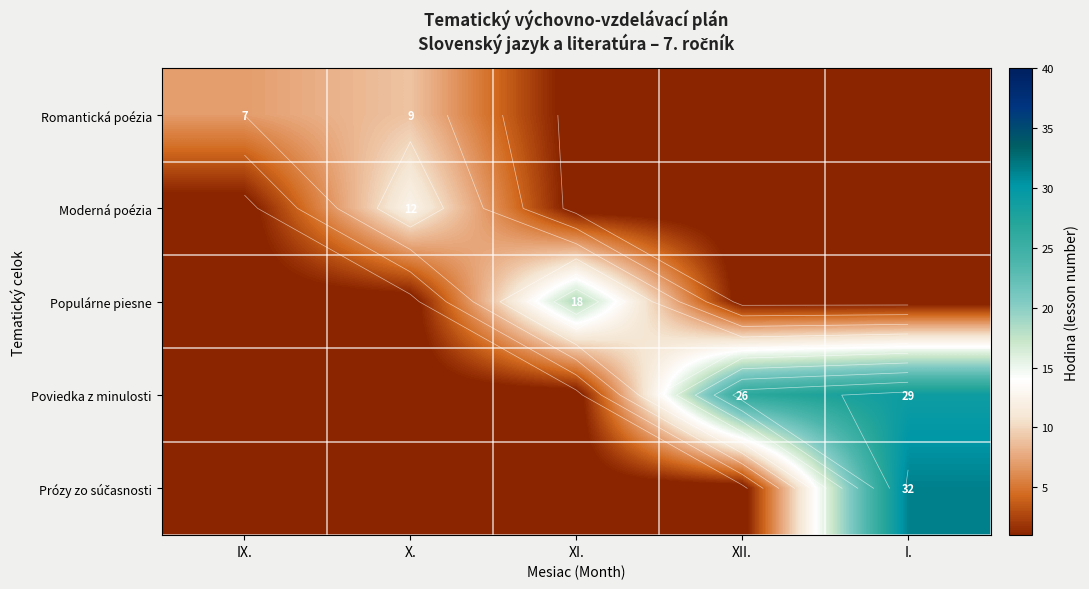

At which category does the chart reach its minimum across all series?

XI.